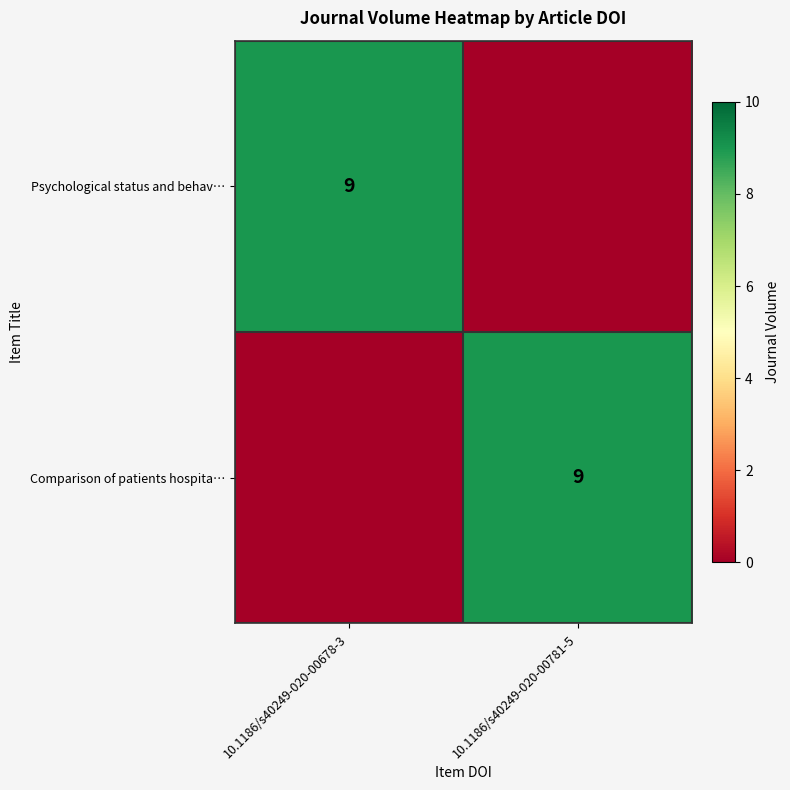

The Comparison of patients hospita… series shows 14 at 10.1186/s40249-020-00781-5. True or false?

False